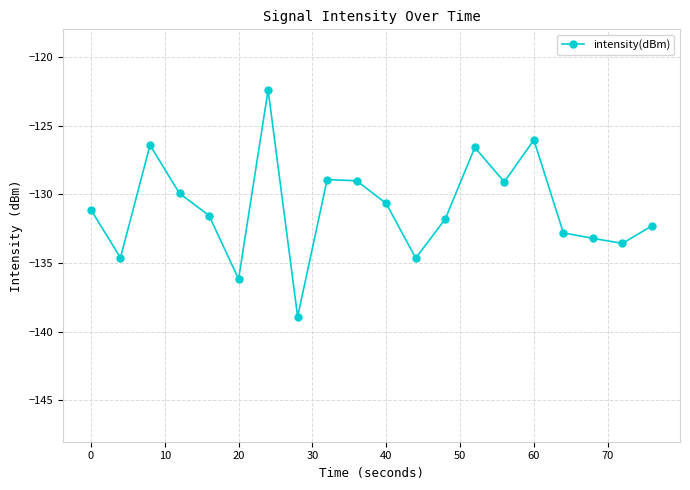

What is the value of the 17th point from the left?

-132.8